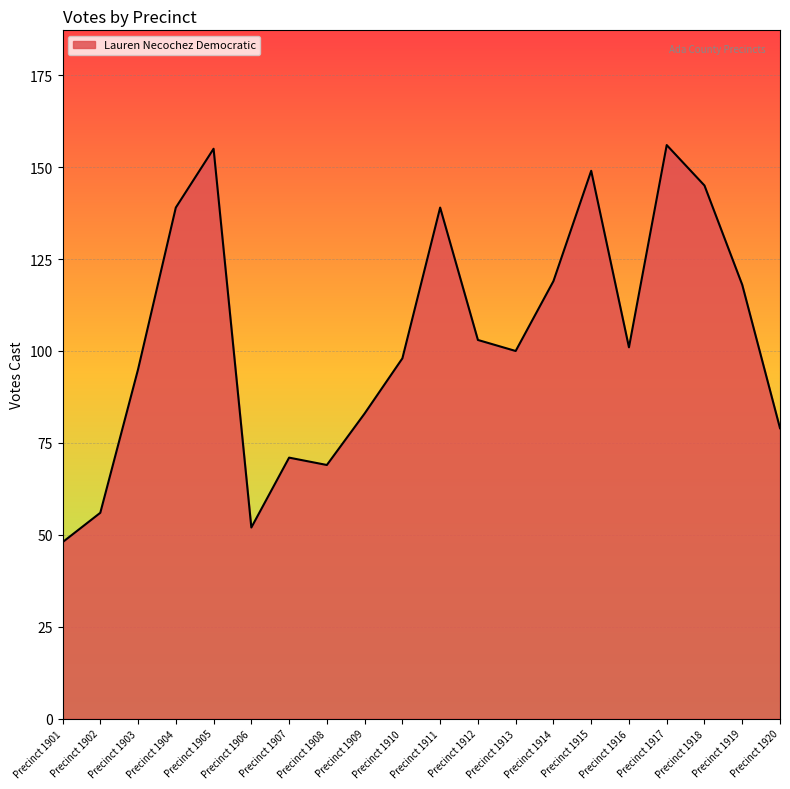

Reading left to right, list all the values displayed in this chart.

48	56	95	139	155	52	71	69	83	98	139	103	100	119	149	101	156	145	118	79